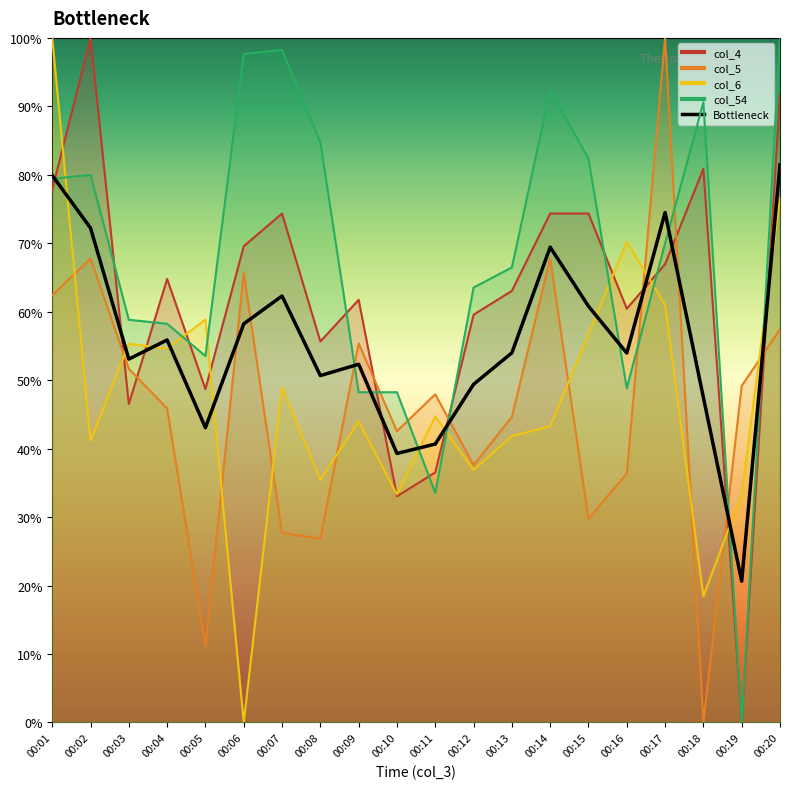

List the labels in order of value, largest first.

00:20, 00:01, 00:17, 00:02, 00:14, 00:07, 00:15, 00:06, 00:04, 00:13, 00:16, 00:03, 00:09, 00:08, 00:12, 00:18, 00:05, 00:11, 00:10, 00:19